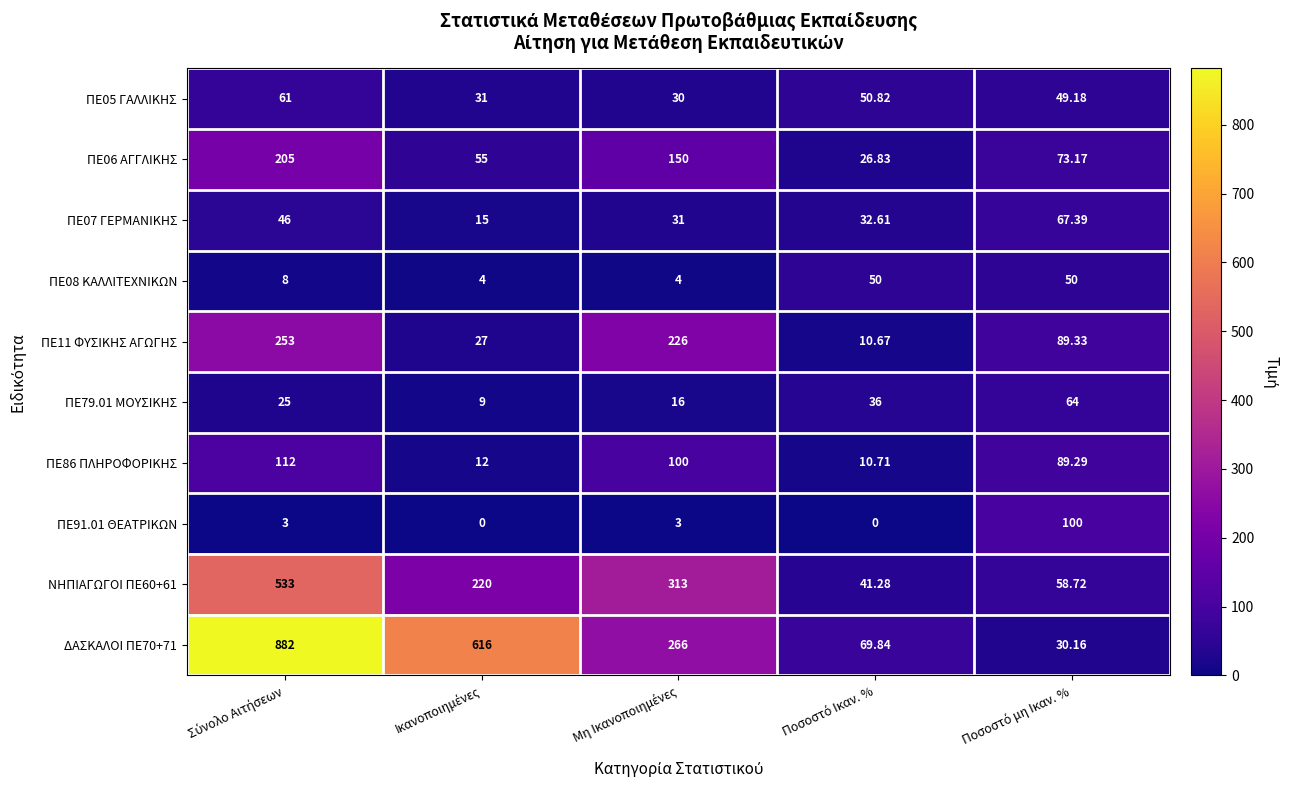

How many data points in ΠΕ07 ΓΕΡΜΑΝΙΚΗΣ are less than 32?

2